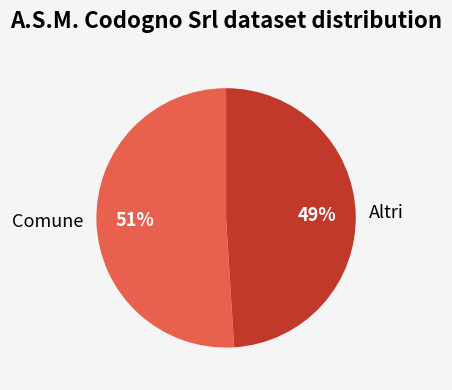

How many slices are in this pie chart?

2